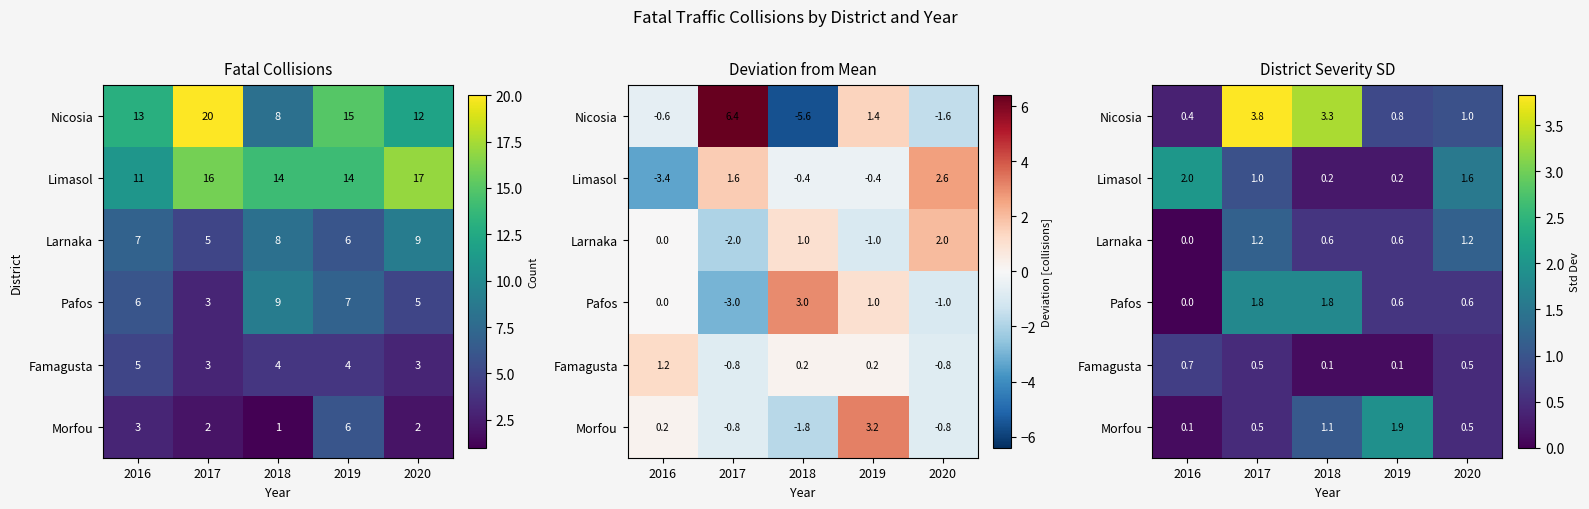

What is the spread (max minus min) of values at 2017?

3.3